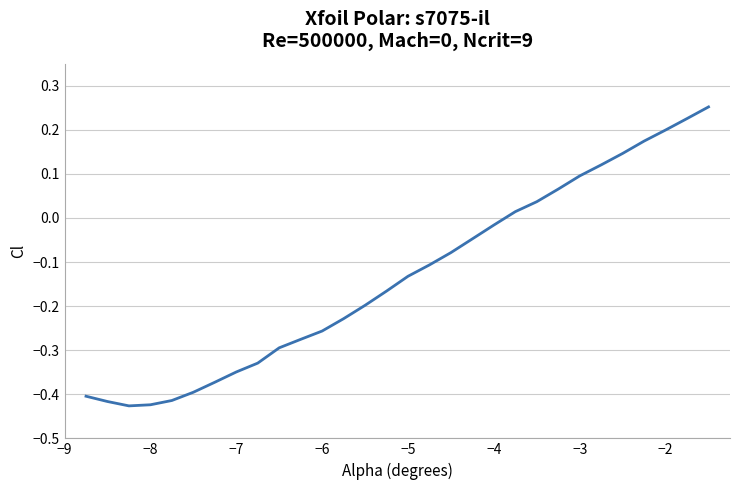

What is the average value?

-0.1